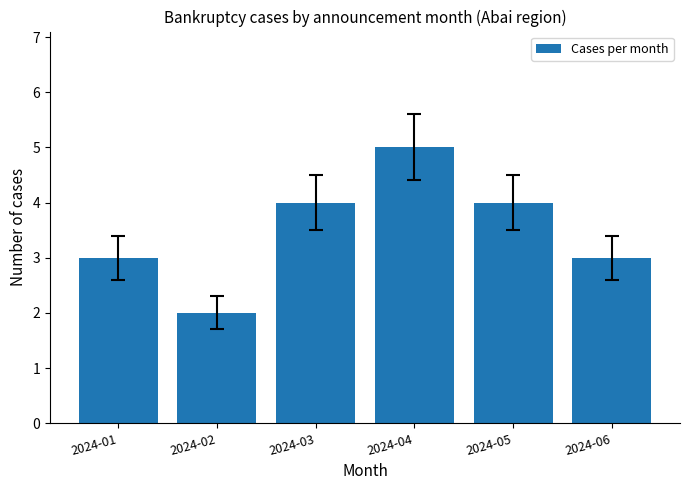

What value does the data have at 2024-06?

3